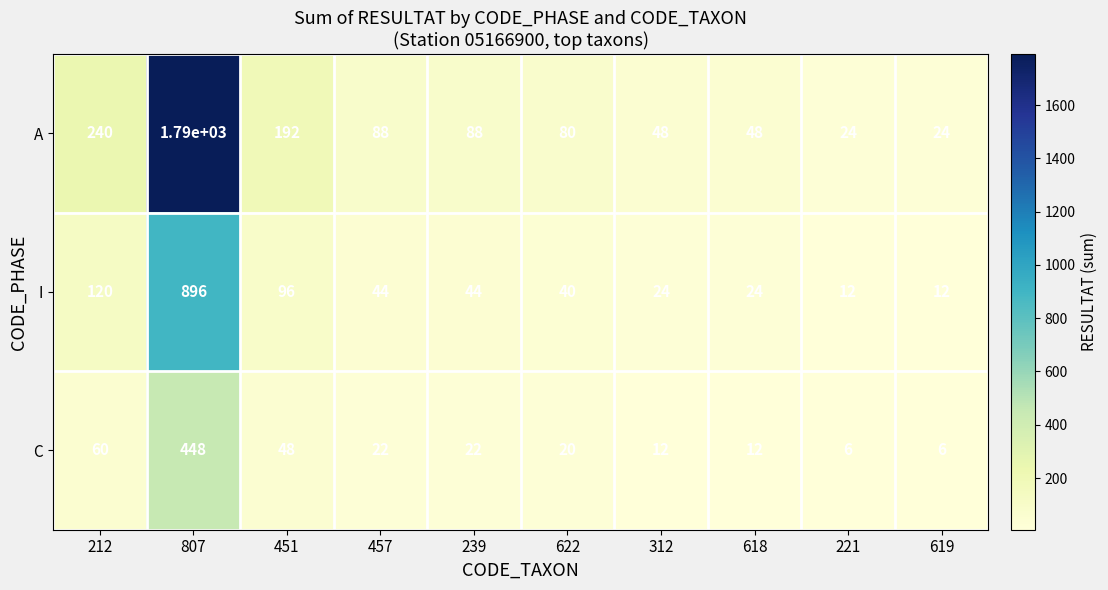

Reading right to left, what are all the values shown in this chart?

A: 24	24	48	48	80	88	88	192	1790	240
I: 12	12	24	24	40	44	44	96	896	120
C: 6	6	12	12	20	22	22	48	448	60